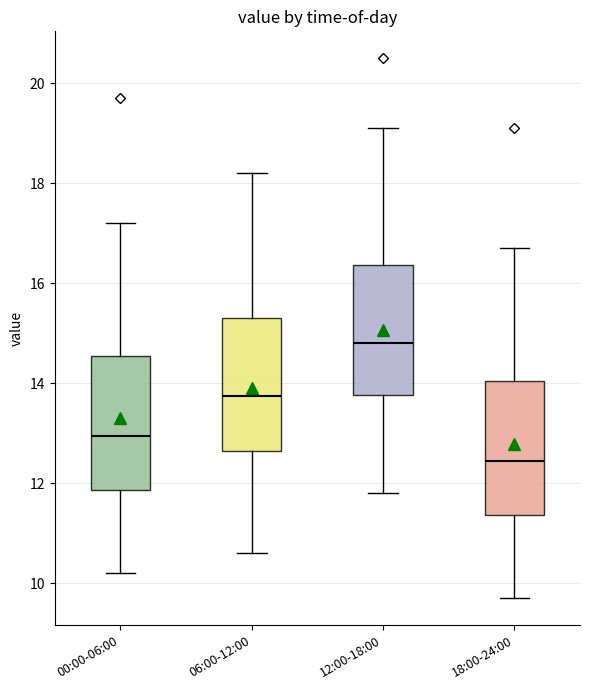

Which box's median line is the lowest?

18:00-24:00